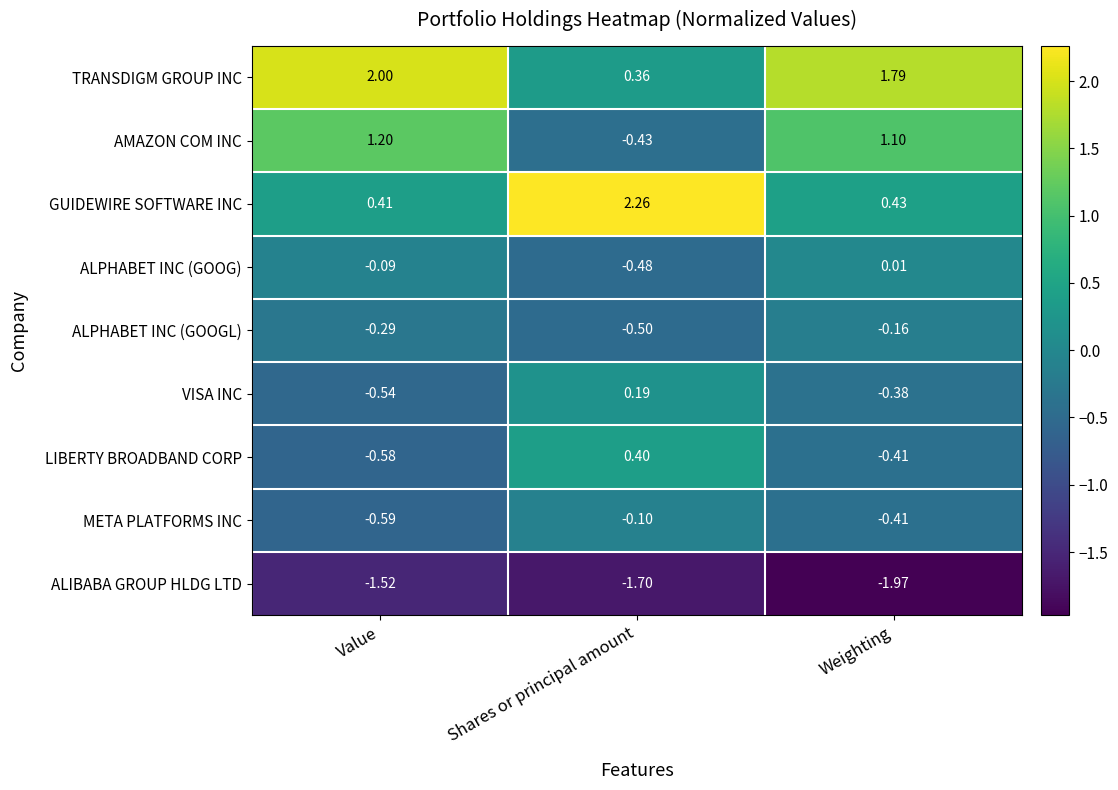

List the series in order of their peak value, lowest first.

ALIBABA GROUP HLDG LTD, ALPHABET INC (GOOGL), META PLATFORMS INC, ALPHABET INC (GOOG), VISA INC, LIBERTY BROADBAND CORP, AMAZON COM INC, TRANSDIGM GROUP INC, GUIDEWIRE SOFTWARE INC